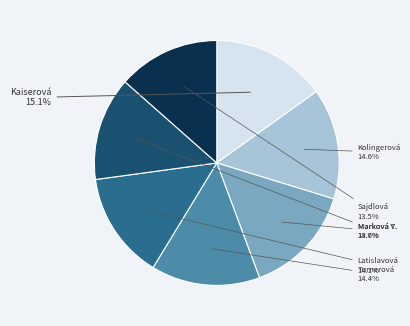

Is there a majority slice in this chart?

No